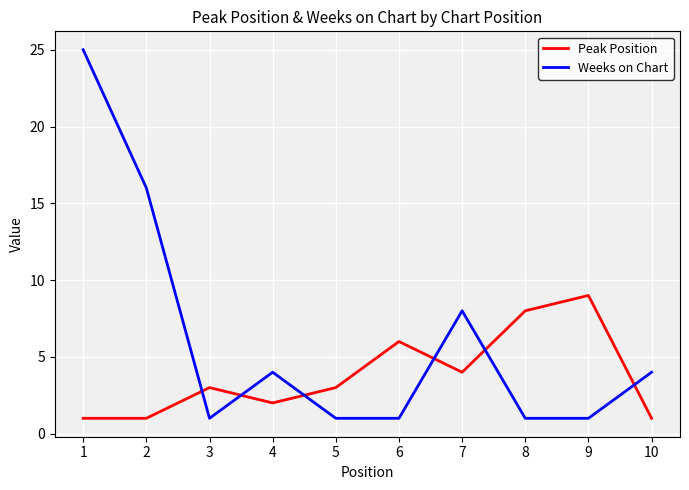

What is the smallest value displayed?

1